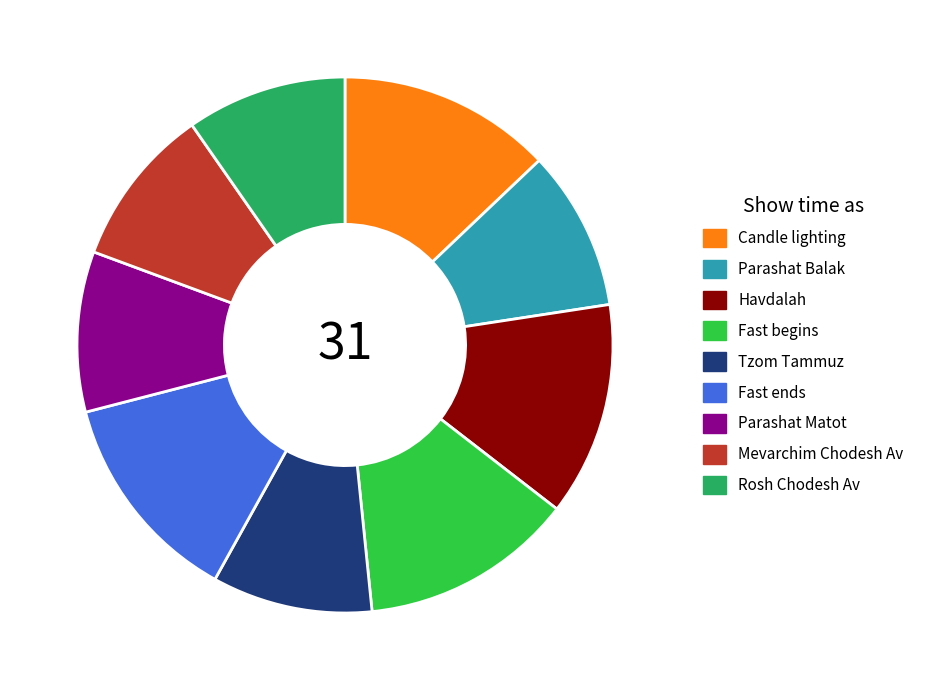

Is it true that Candle lighting is 13% of the pie?

True